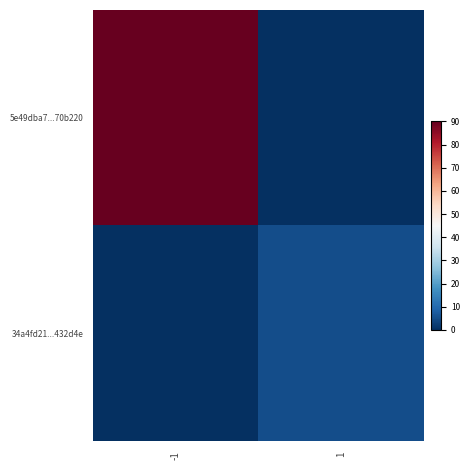

Reading right to left, transcribe all the data shown in this chart.

5e49dba7...70b220: 1=0	-1=90
34a4fd21...432d4e: 1=5	-1=0